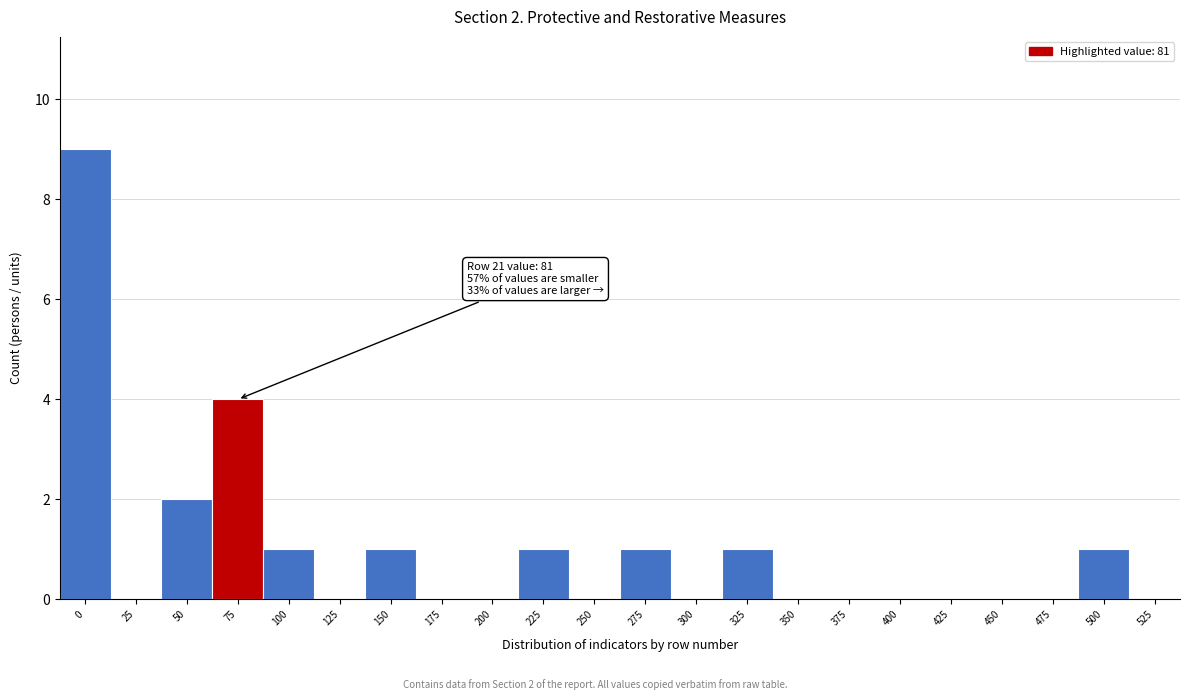

Reading left to right, list all the values displayed in this chart.

0=9	25=0	50=2	75=4	100=1	125=0	150=1	175=0	200=0	225=1	250=0	275=1	300=0	325=1	350=0	375=0	400=0	425=0	450=0	475=0	500=1	525=0